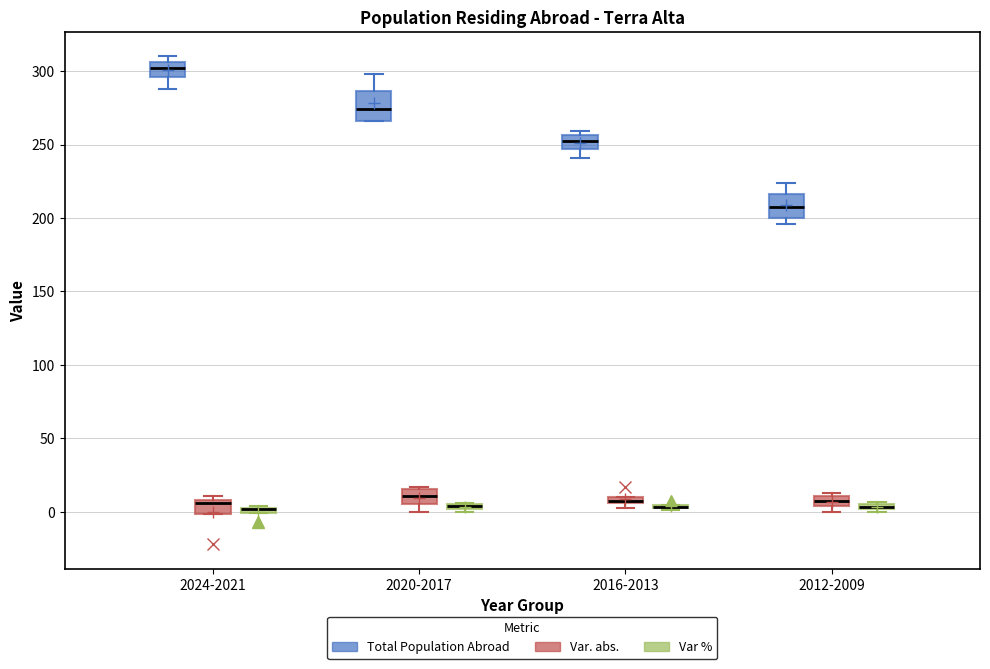

Where does the median line of the box for 2020-2017 (Total Population Abroad) sit on the y-axis? The values are not printed on the chart, so give them approximately, as read against the axis.

275